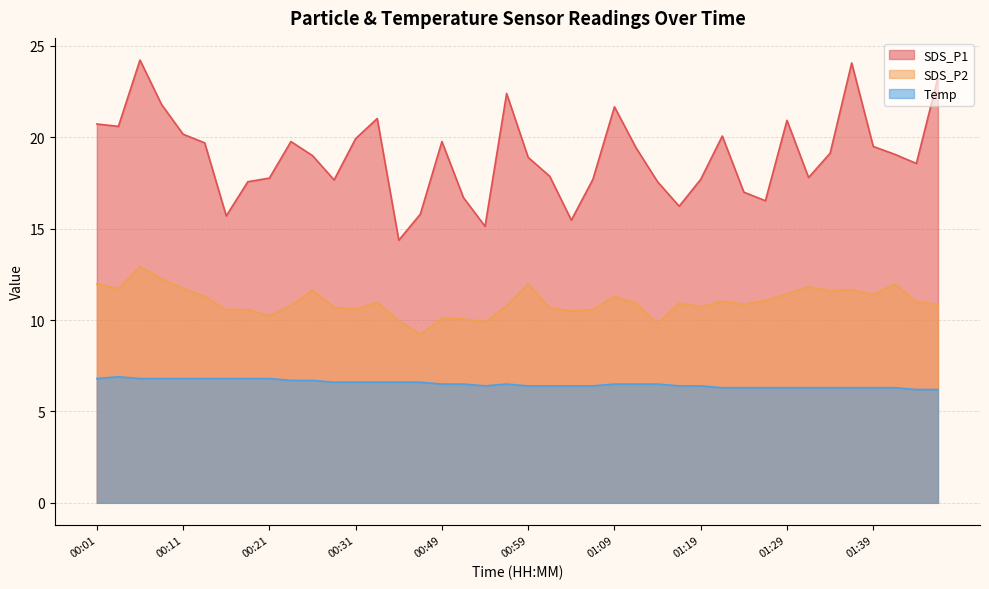

What is the lowest value of the Temp series?

6.2